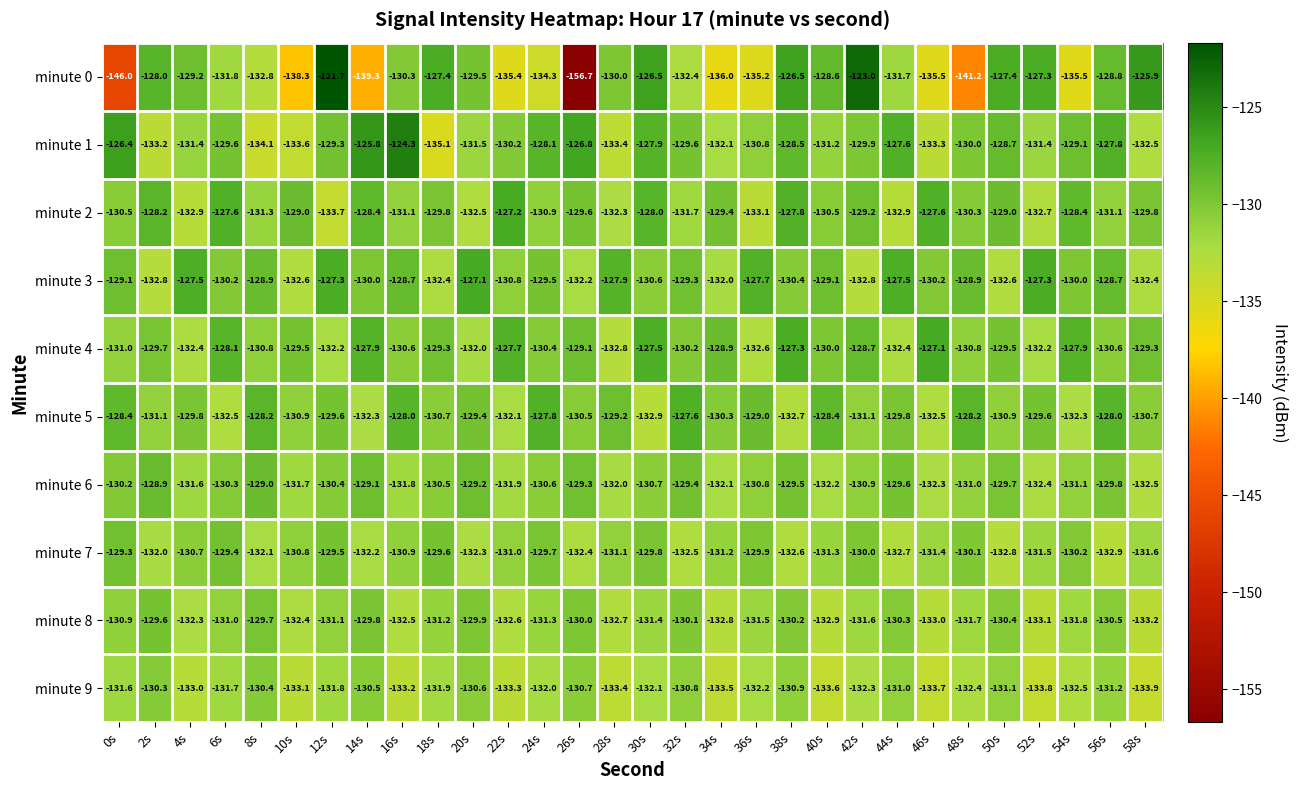

What is the difference between the minute 5 values at 22s and 50s?

1.2